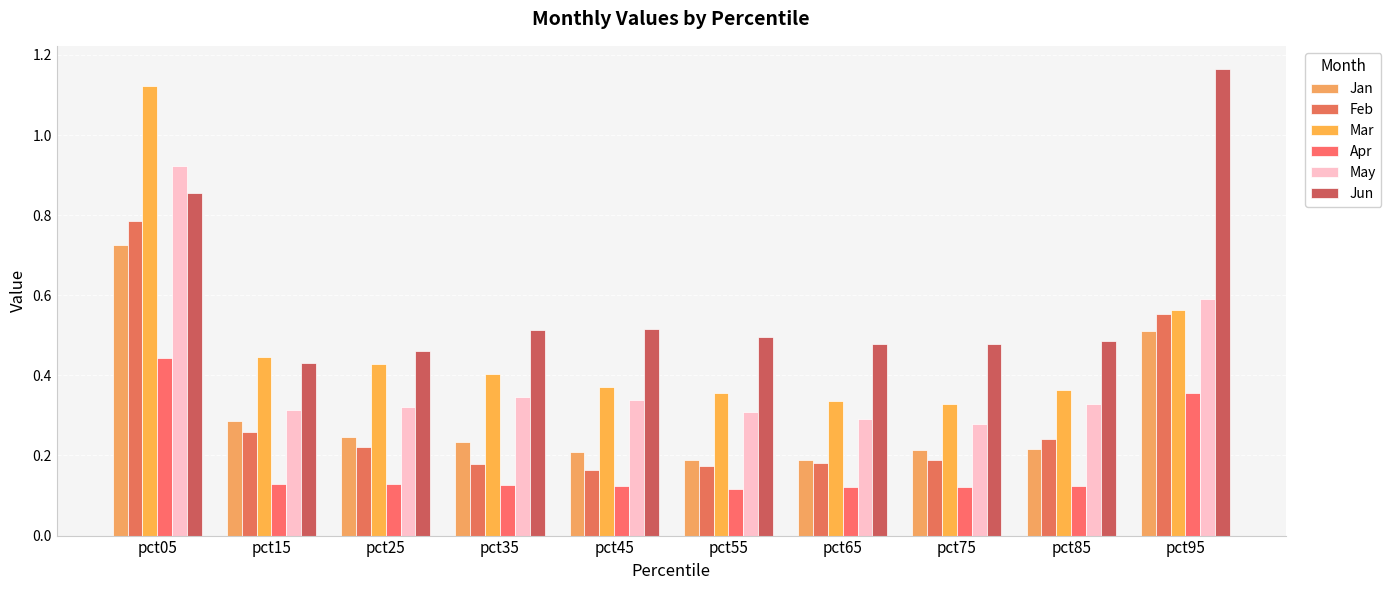

What is the sum of the May values at pct45 and pct95?

0.9